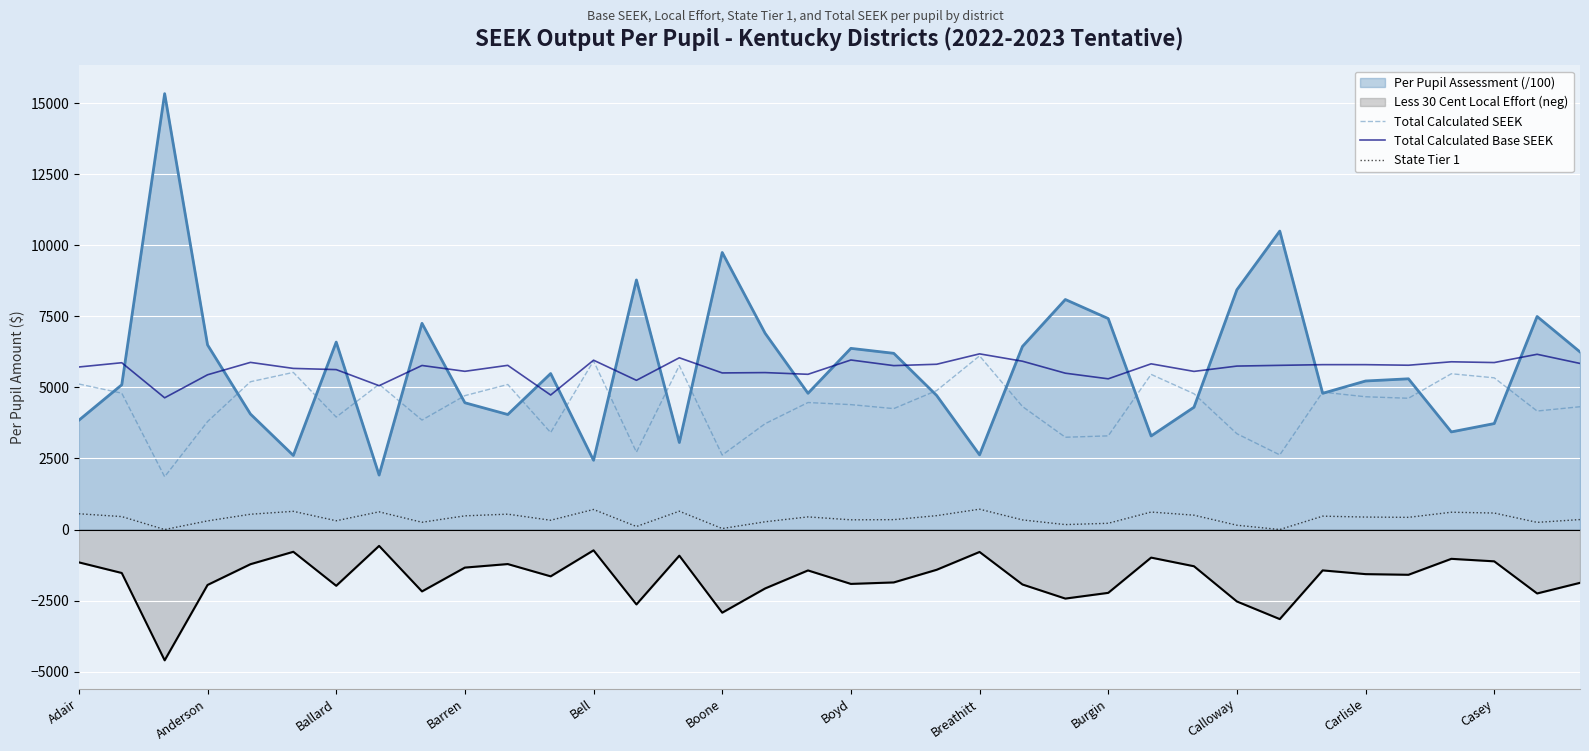

The Total Calculated SEEK series shows 711.8 at Calloway. True or false?

False